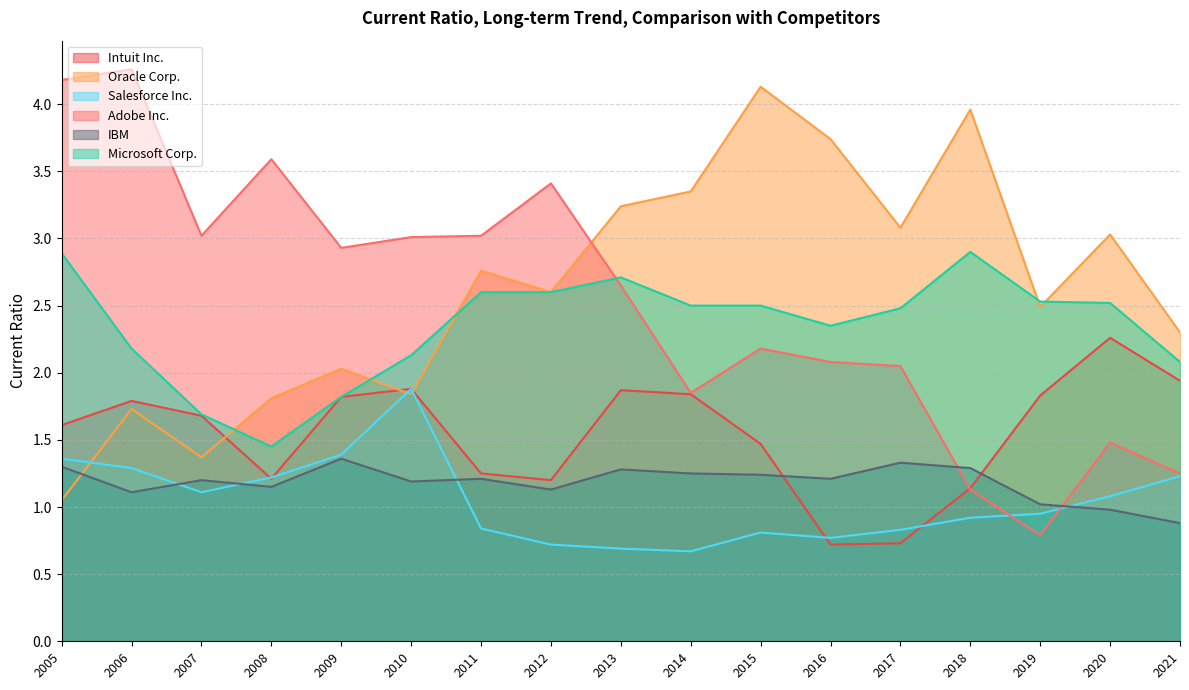

What is the maximum value shown in the chart?

4.3